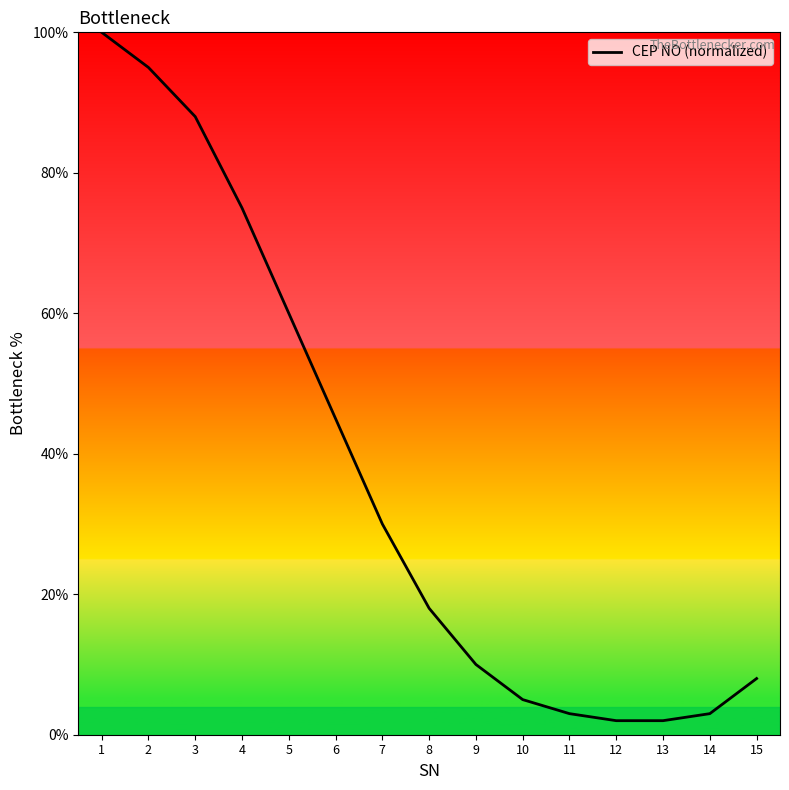

What is the sum of the values at 5 and 4?

135